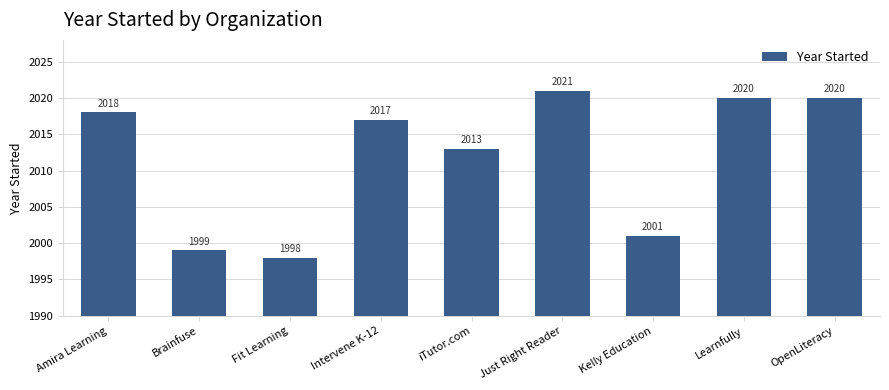

Reading left to right, list all the values displayed in this chart.

2018	1999	1998	2017	2013	2021	2001	2020	2020